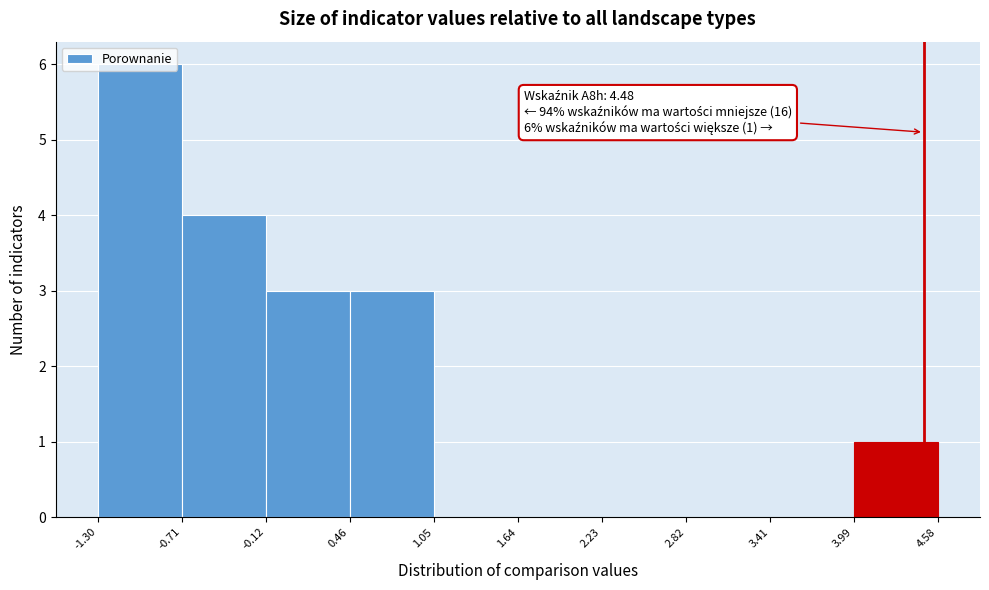

Which range on the x-axis has the tallest bar?

-1.30 to -0.71